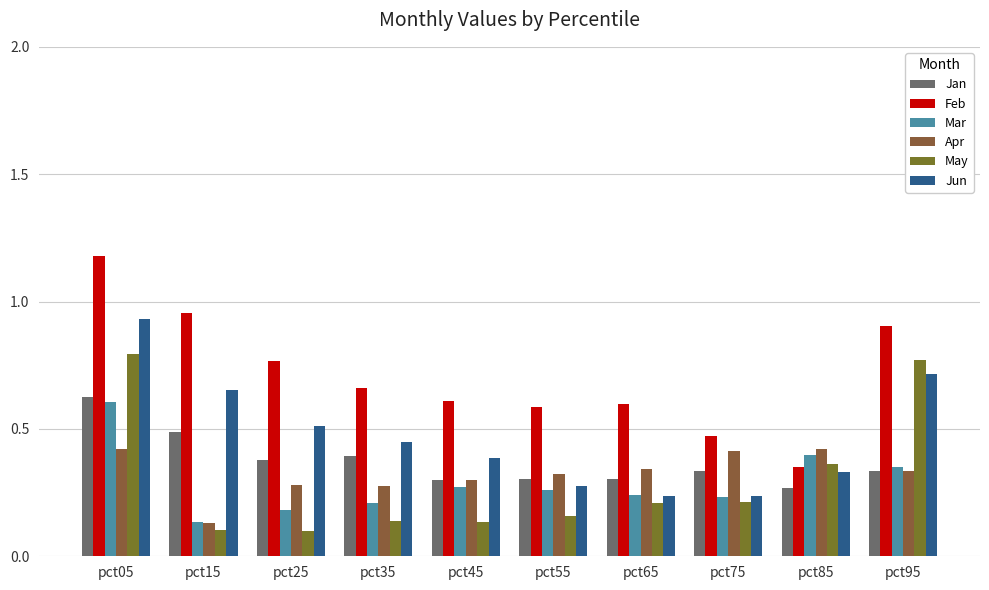

What are all the series names shown in the legend?

Jan, Feb, Mar, Apr, May, Jun